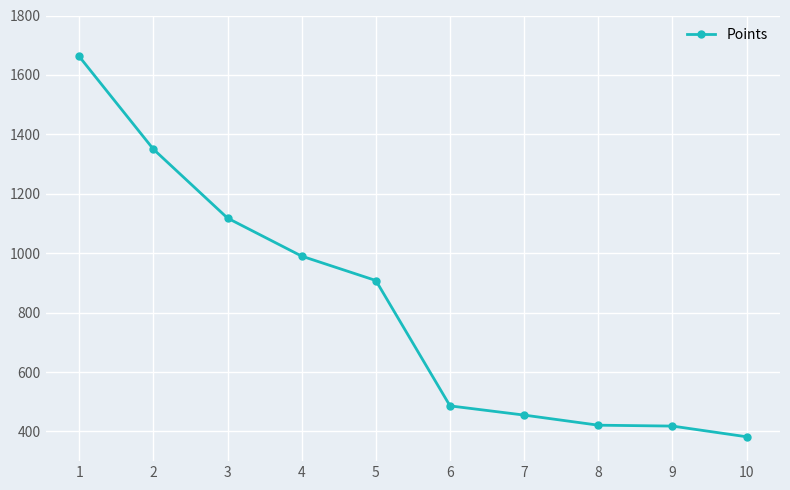

Is it true that the value at 5 is 1182?

False